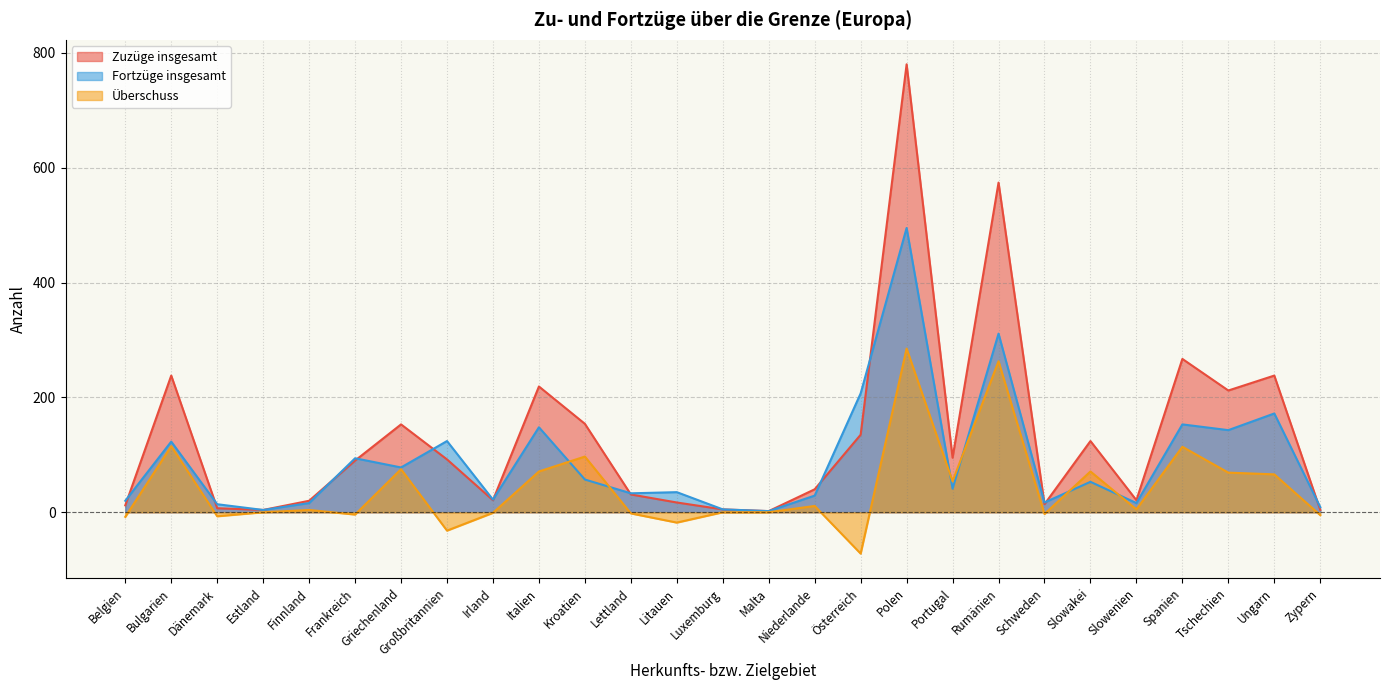

Does the chart display data point markers on the line(s)?

No